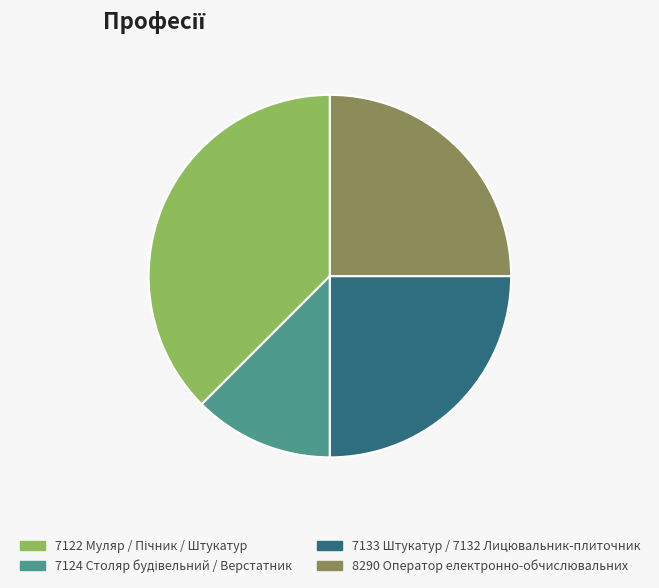

Approximately how many times larger is the value at 8290 Оператор електронно-обчислювальних compared to 7133 Штукатур / 7132 Лицювальник-плиточник?

1.0